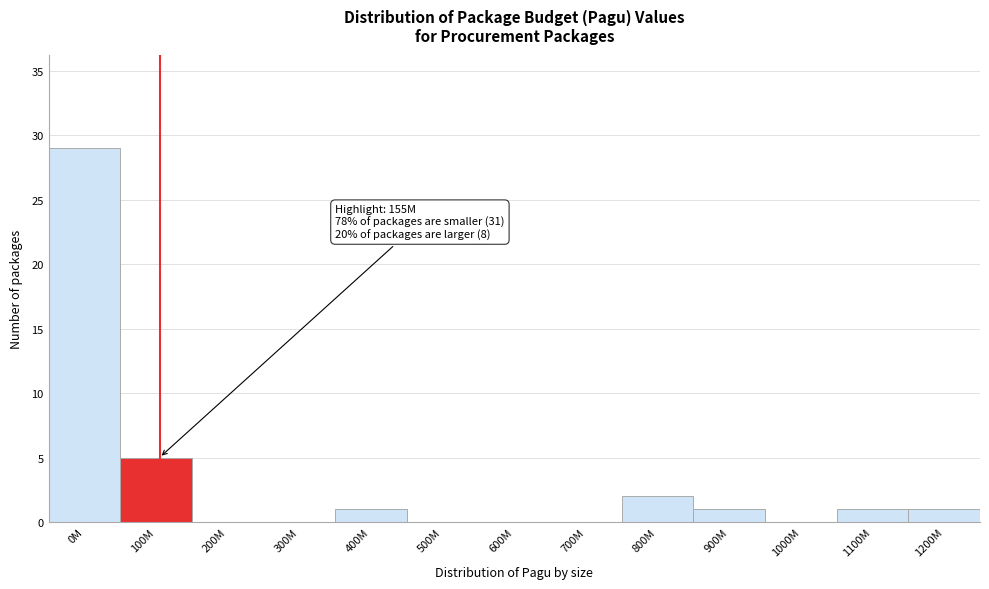

Reading left to right, what are all the values shown in this chart?

0M=29	100M=5	200M=0	300M=0	400M=1	500M=0	600M=0	700M=0	800M=2	900M=1	1000M=0	1100M=1	1200M=1